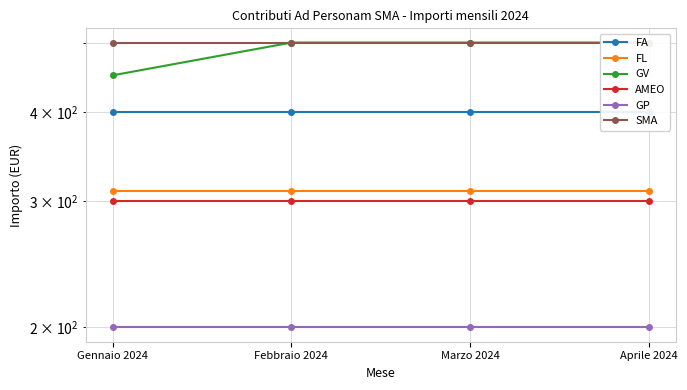

At how many categories does at least one series exceed 329?

4